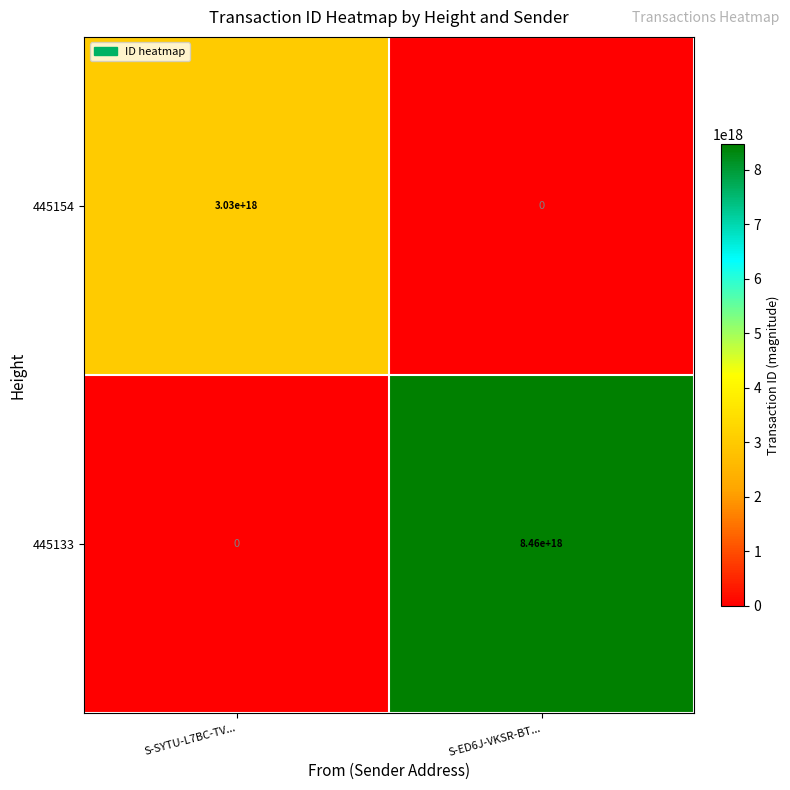

Rank the series by their maximum value, from lowest to highest.

445154, 445133